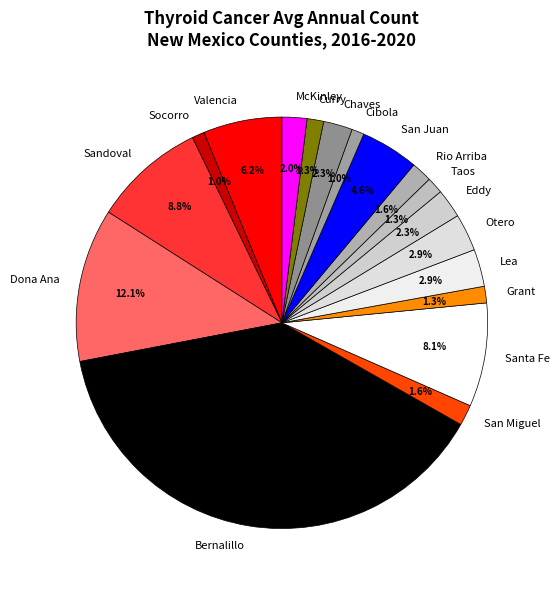

Does Chaves account for over 50% of the chart?

No